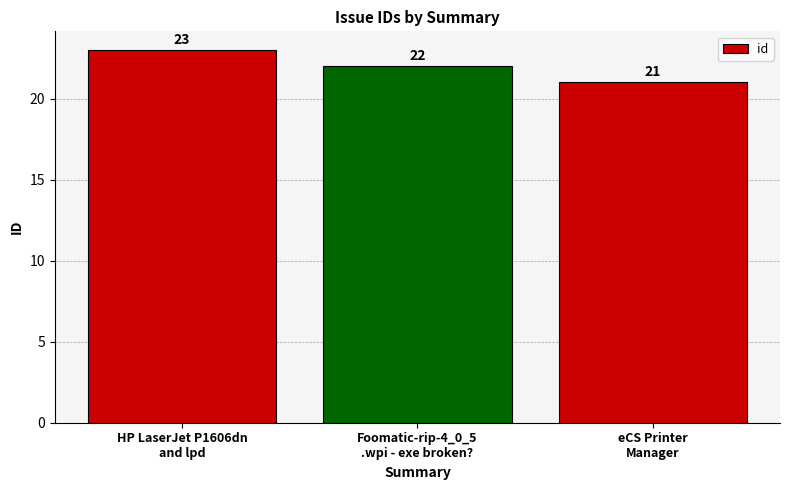

What is the value of the 1st bar from the left?

23